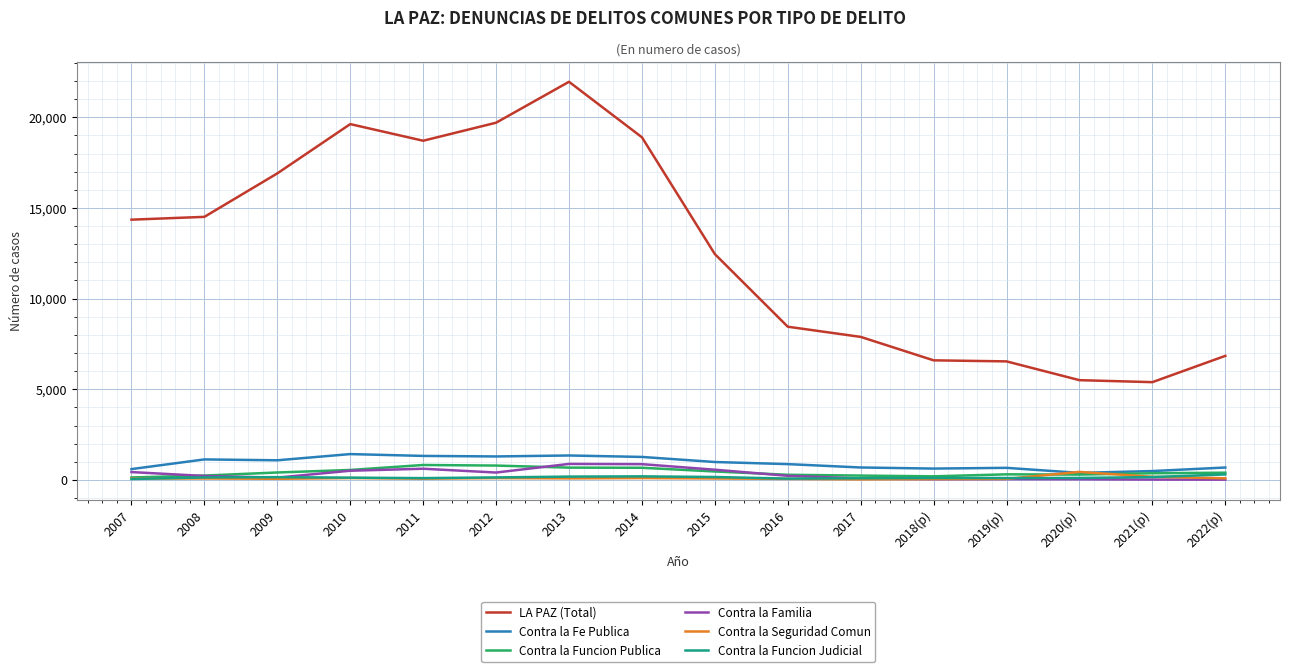

True or false: Contra la Seguridad Comun has a value of 101 at 2010.

True